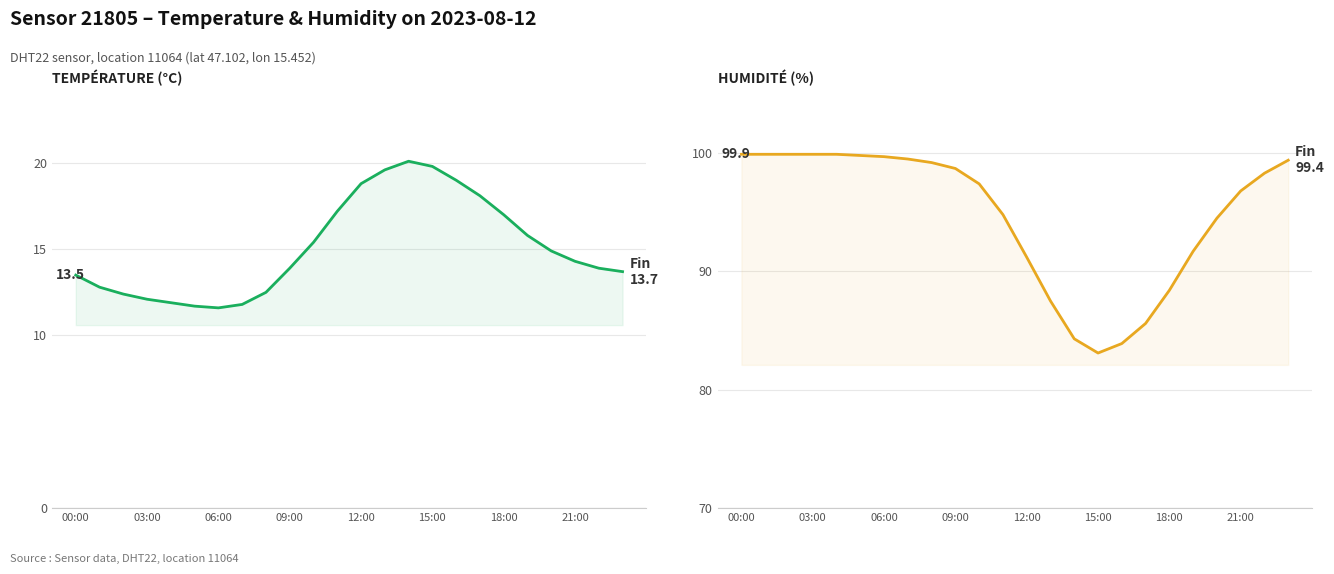

Is the value of temperature at 20 greater than the value of humidity at 9?

No